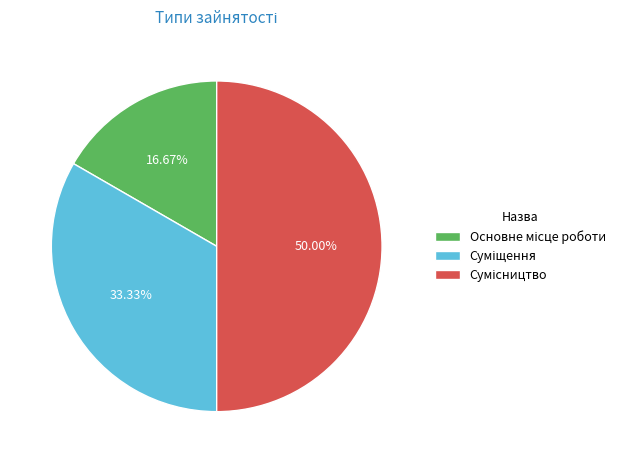

How many segments does this pie chart have?

3